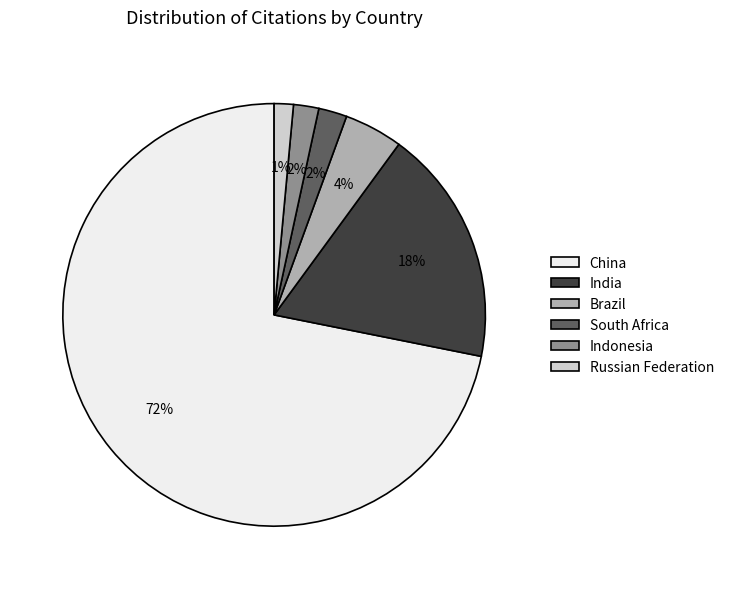

To the nearest percent, what portion does South Africa represent?

2%